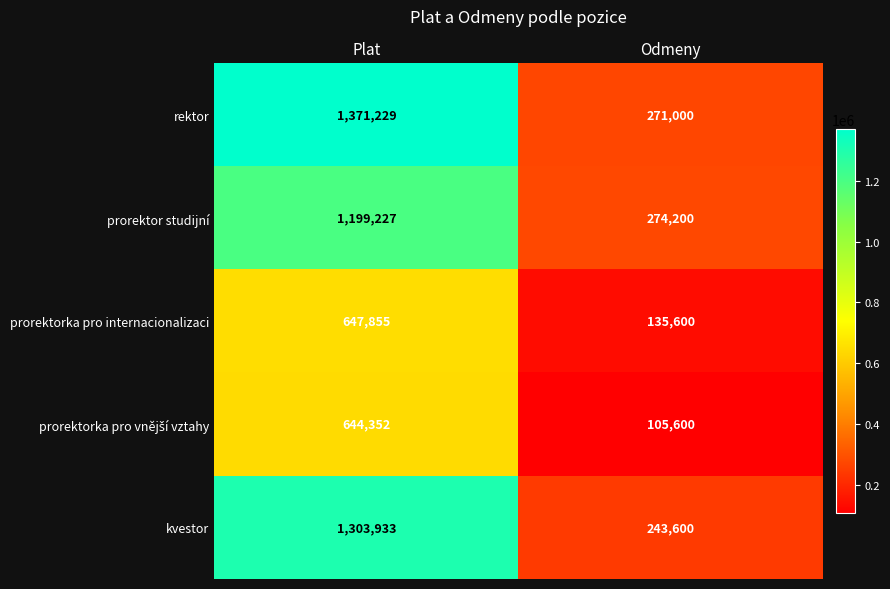

Between Plat and Odmeny, which series saw the biggest shift?

rektor